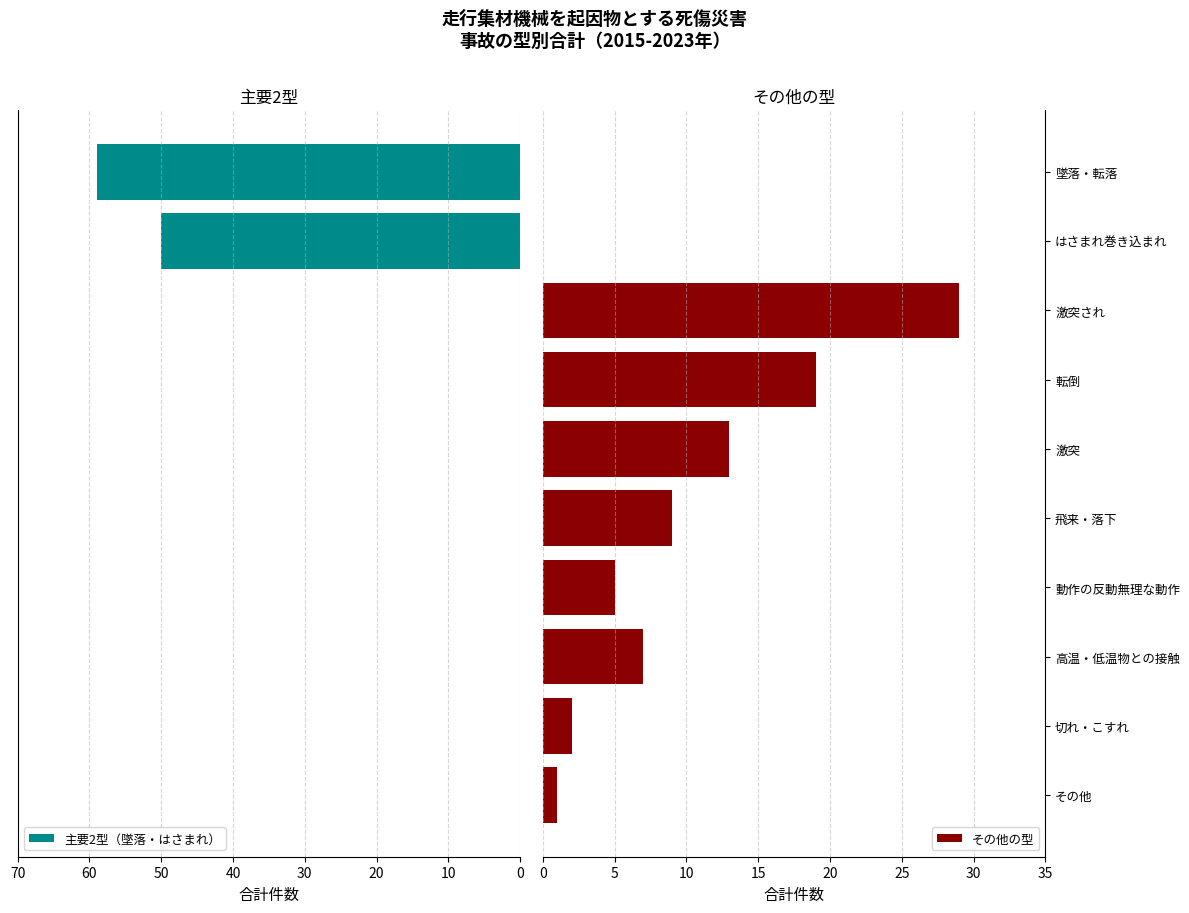

Is it true that その他の型 equals 19 at 転倒?

True